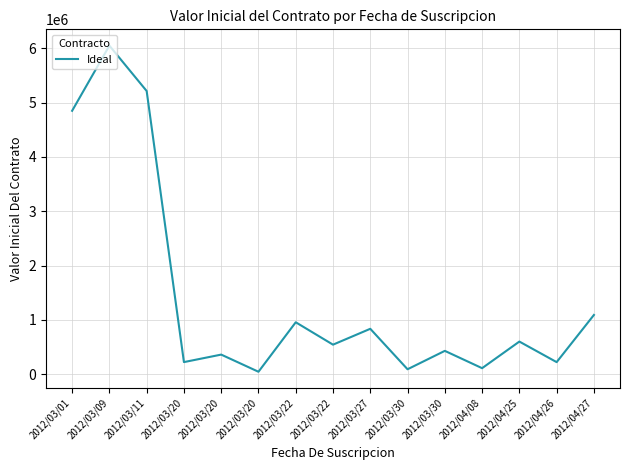

Does the chart display data point markers on the line(s)?

No